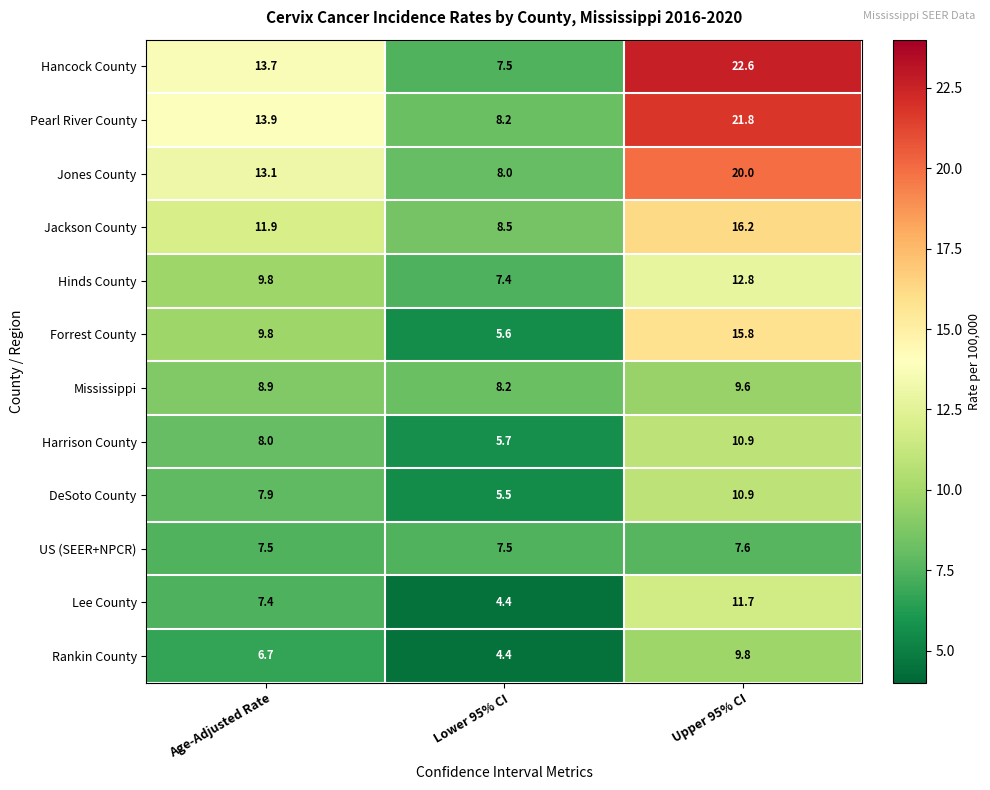

What is the difference between the Mississippi values at Upper 95% CI and Age-Adjusted Rate?

0.7